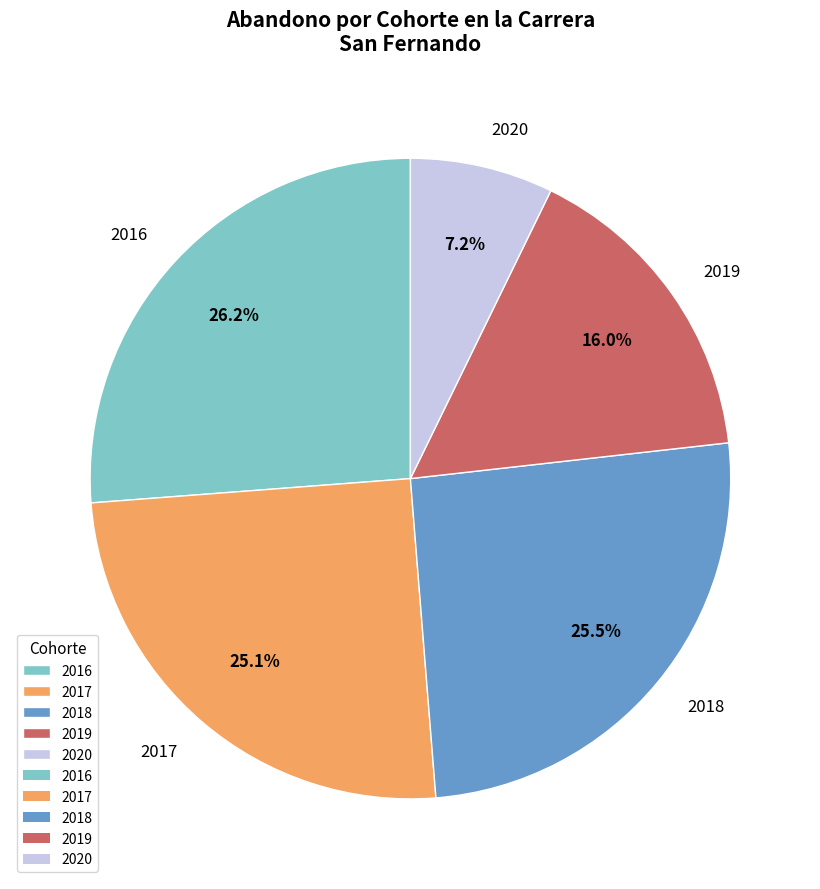

True or false: 2020 accounts for 7% of the total.

True